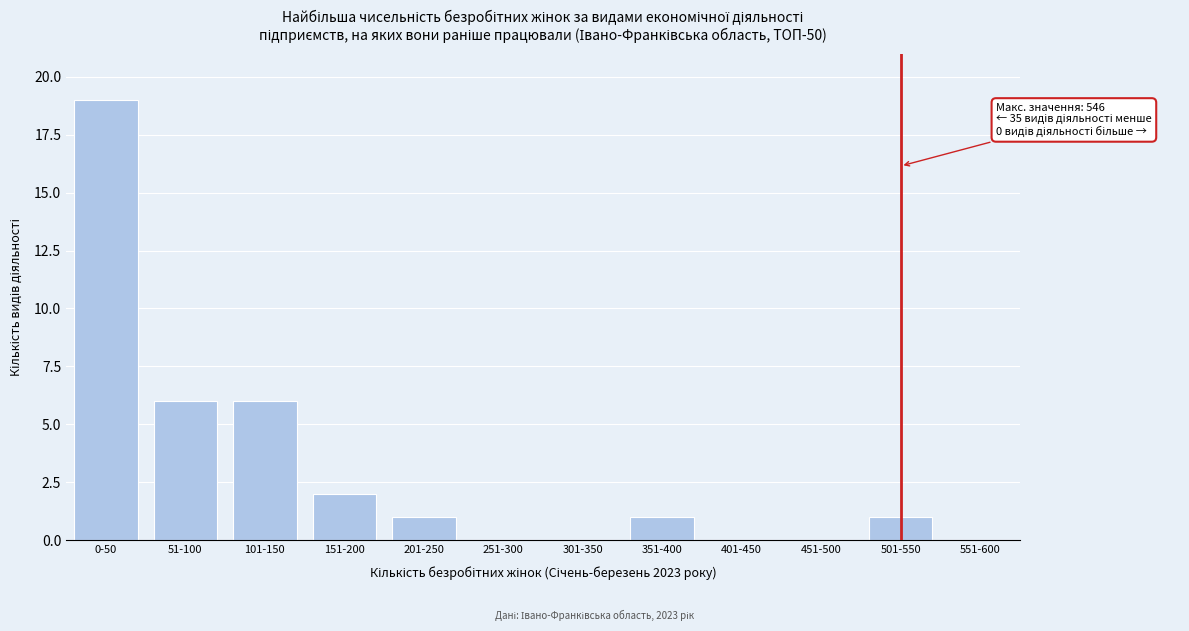

Reading right to left, extract all data points from this chart.

551-600=0	501-550=1	451-500=0	401-450=0	351-400=1	301-350=0	251-300=0	201-250=1	151-200=2	101-150=6	51-100=6	0-50=19